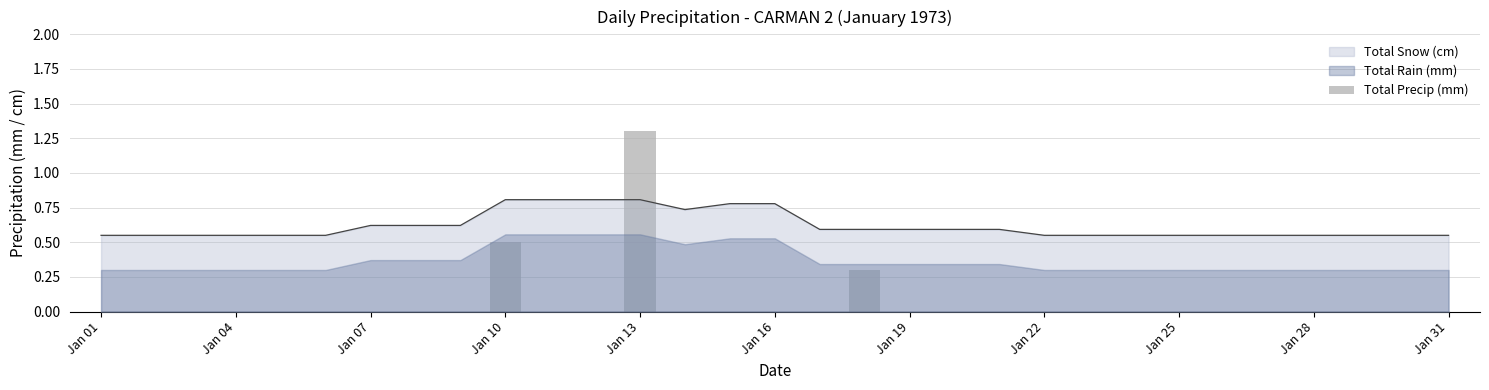

The chart shows a value of 0.0 at Jan 07. True or false?

True